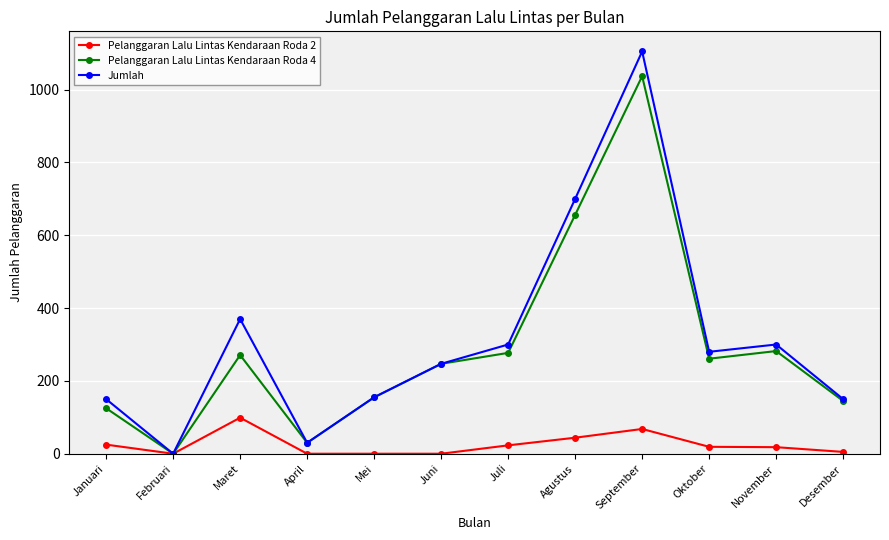

What is the difference between the Jumlah values at November and April?

270